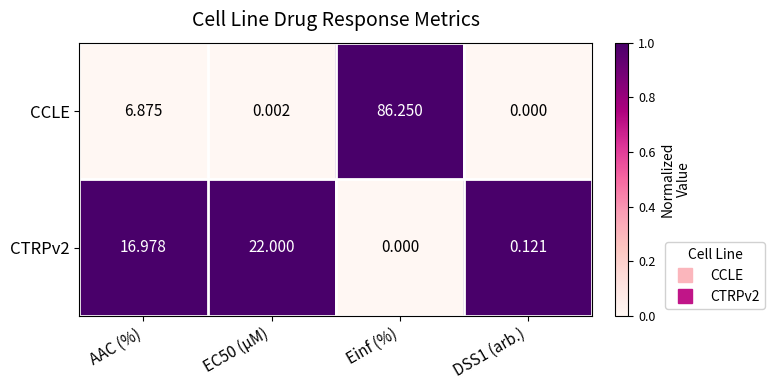

Which label corresponds to the largest value in the chart?

Einf (%)